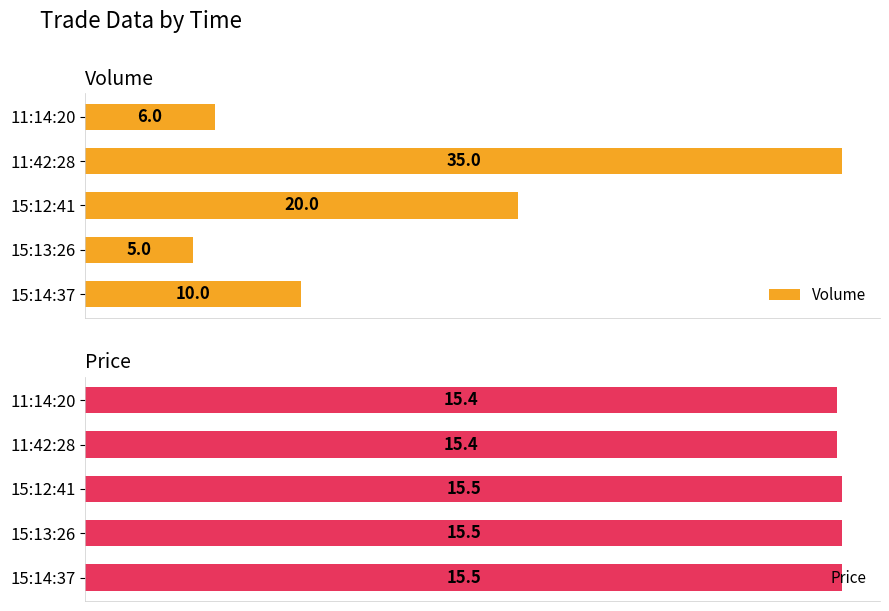

What is the value of the Price bar at the 5th from the left?

15.4